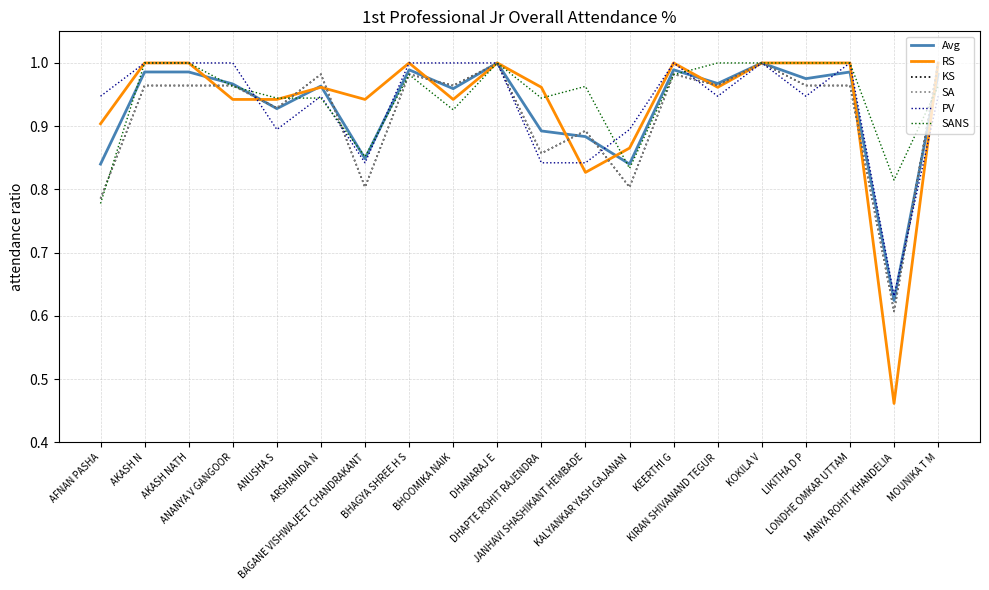

Is this an area chart (filled region under the line)?

No